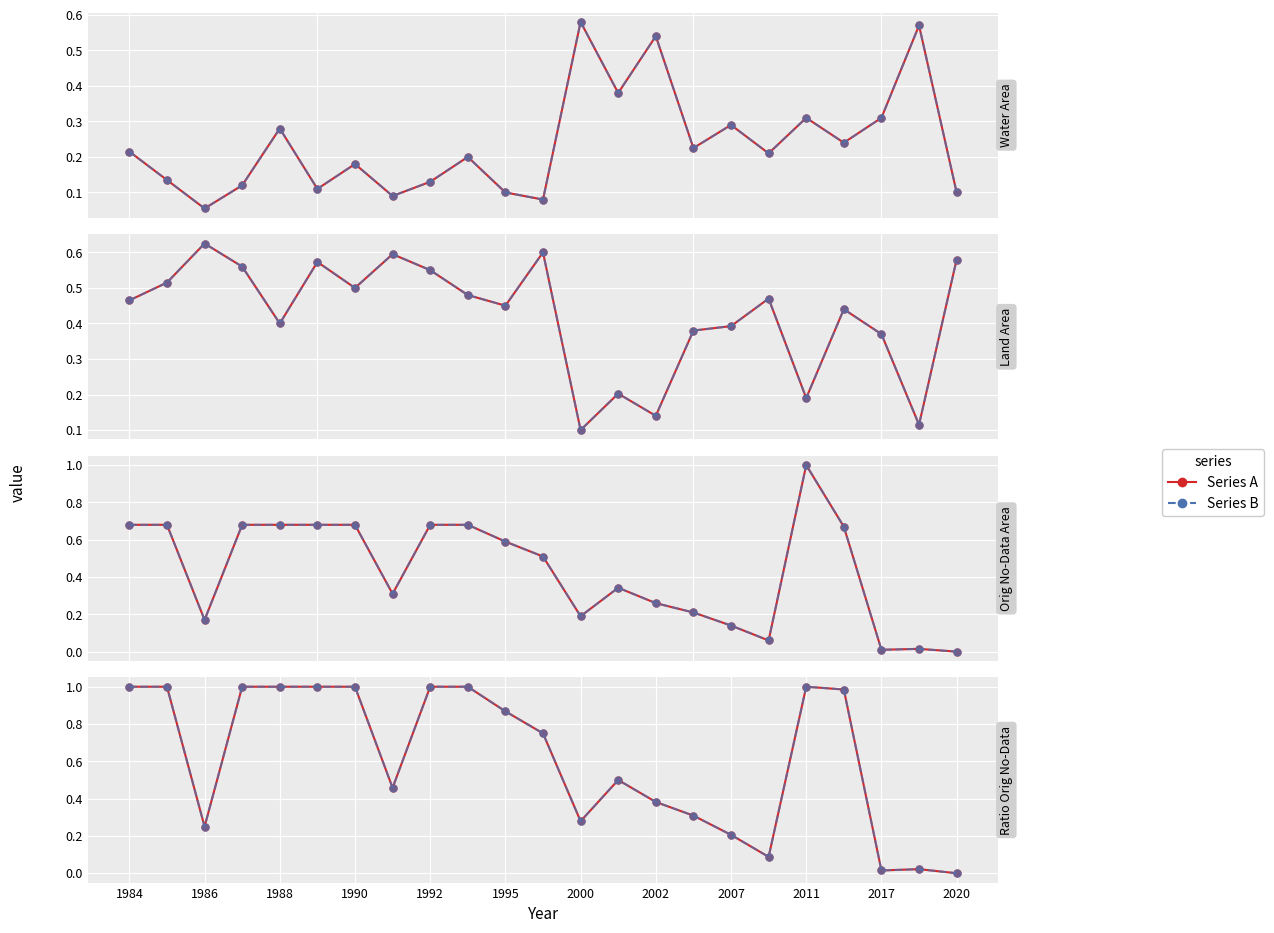

How many data points in Series B are above 0?

22